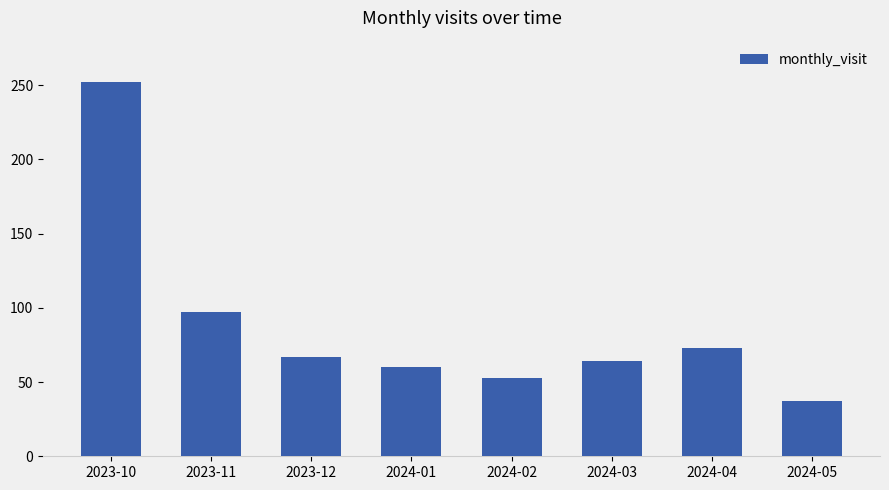

Reading right to left, transcribe all the data shown in this chart.

2024-05=37	2024-04=73	2024-03=64	2024-02=53	2024-01=60	2023-12=67	2023-11=97	2023-10=252